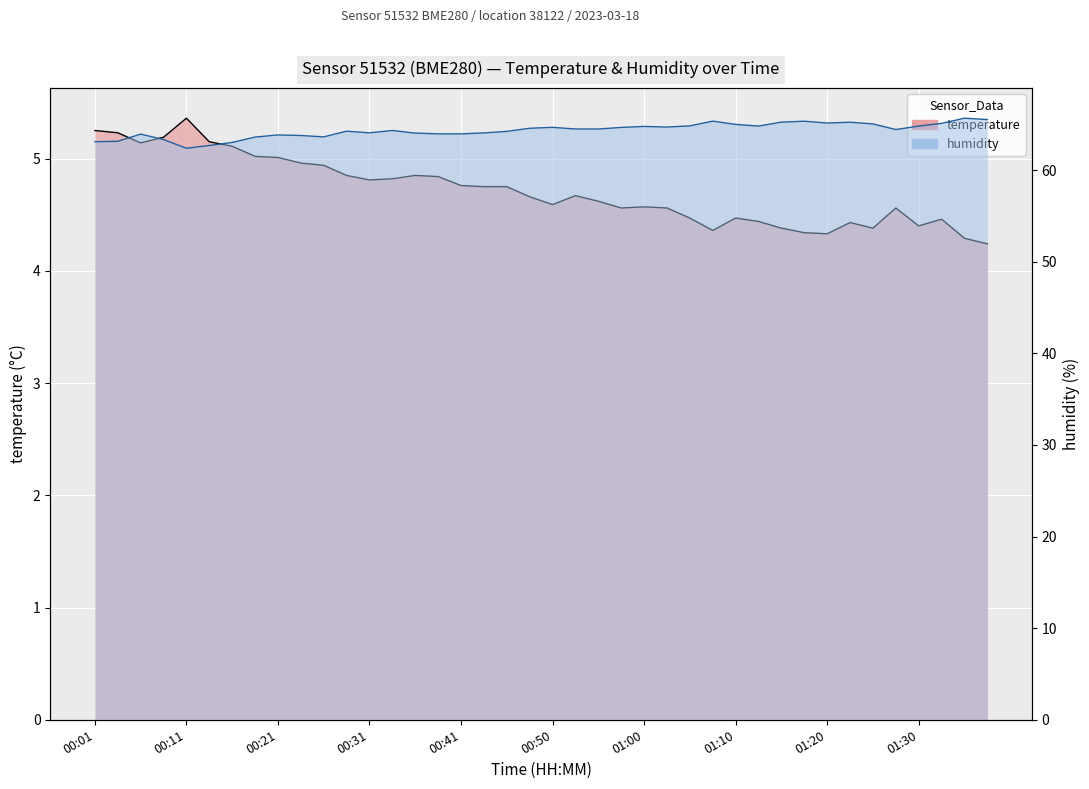

Which label corresponds to the largest value in the chart?

01:34